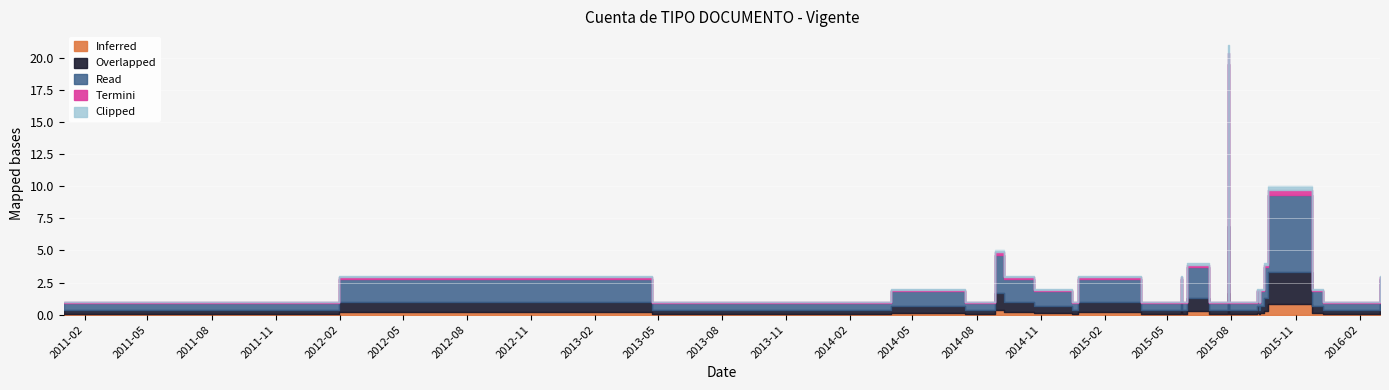

What is the value of the 33rd point from the left?

4